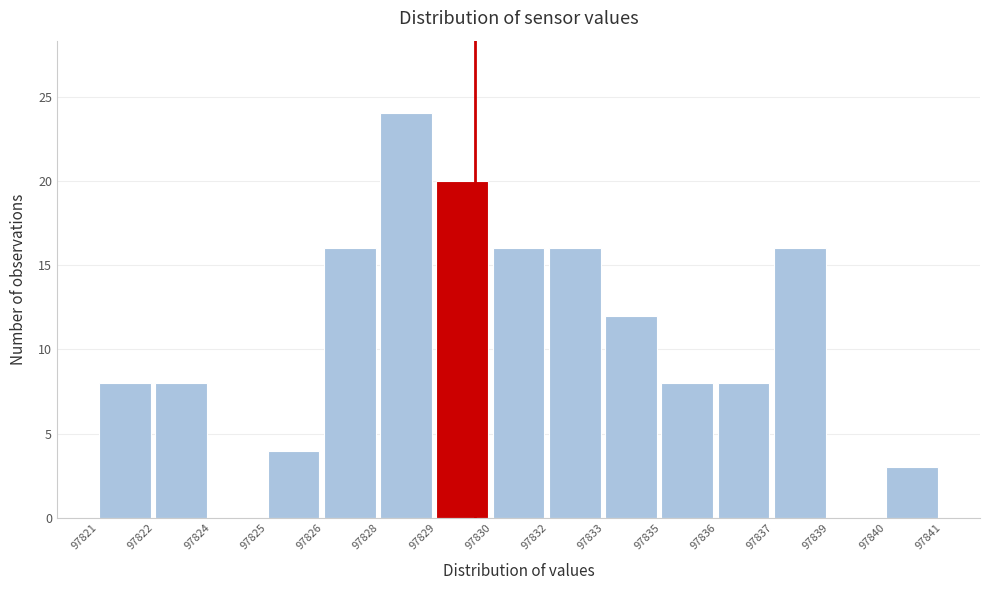

Reading left to right, transcribe all the data shown in this chart.

97821=8	97822=8	97824=0	97825=4	97826=16	97828=24	97829=20	97830=16	97832=16	97833=12	97835=8	97836=8	97837=16	97839=0	97840=3